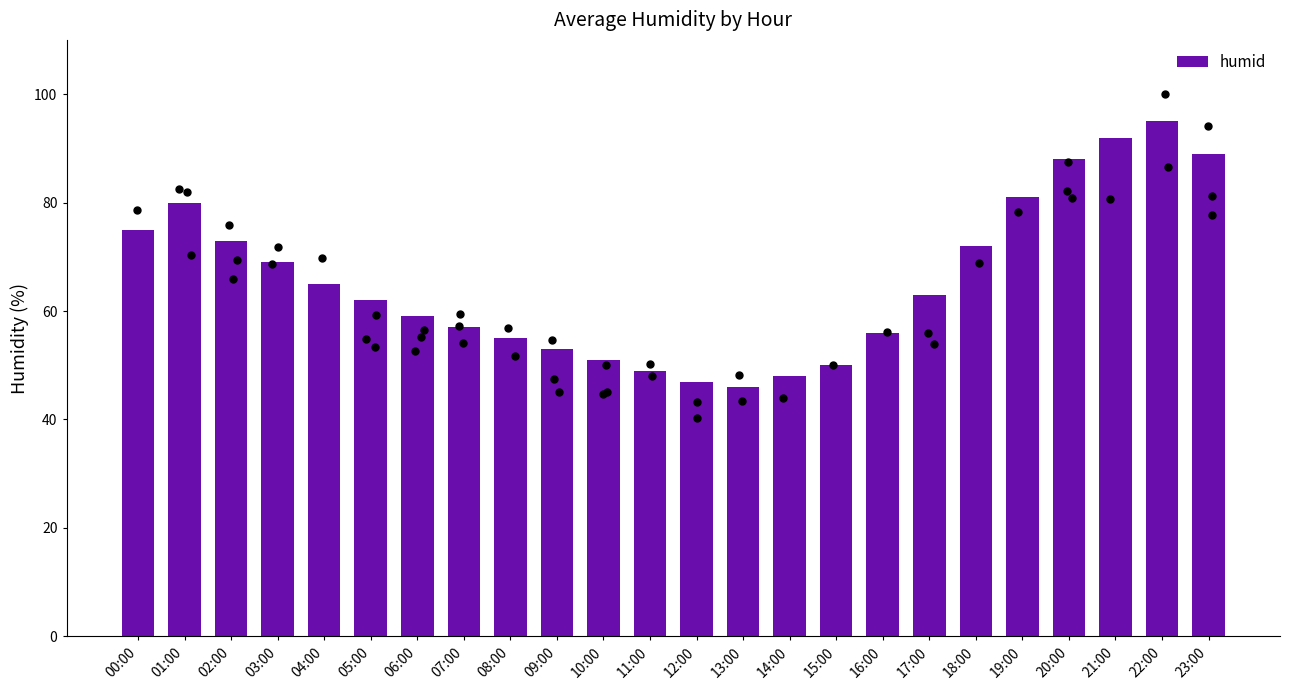

Which has a higher value, 08:00 or 04:00?

04:00